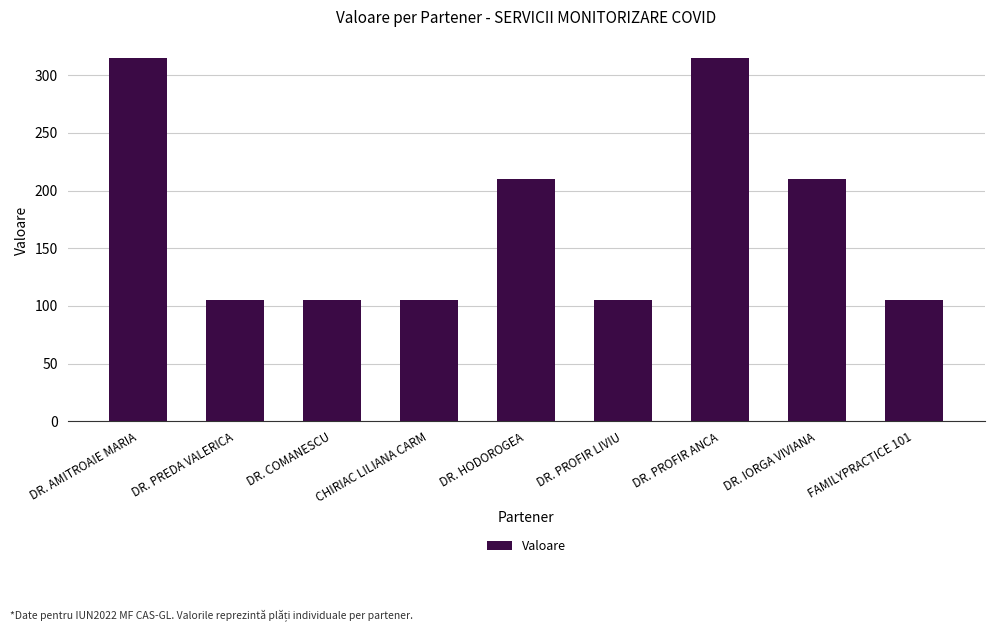

Is it true that the value at DR. PREDA VALERICA is 148?

False